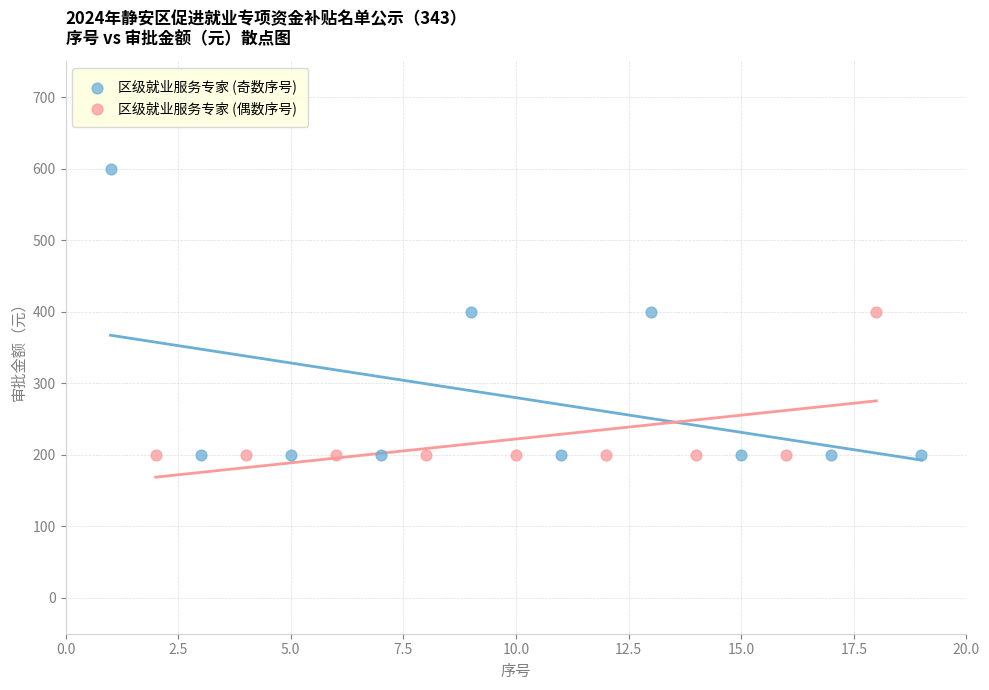

Which series contains the highest Y value?

区级就业服务专家 (奇数序号)